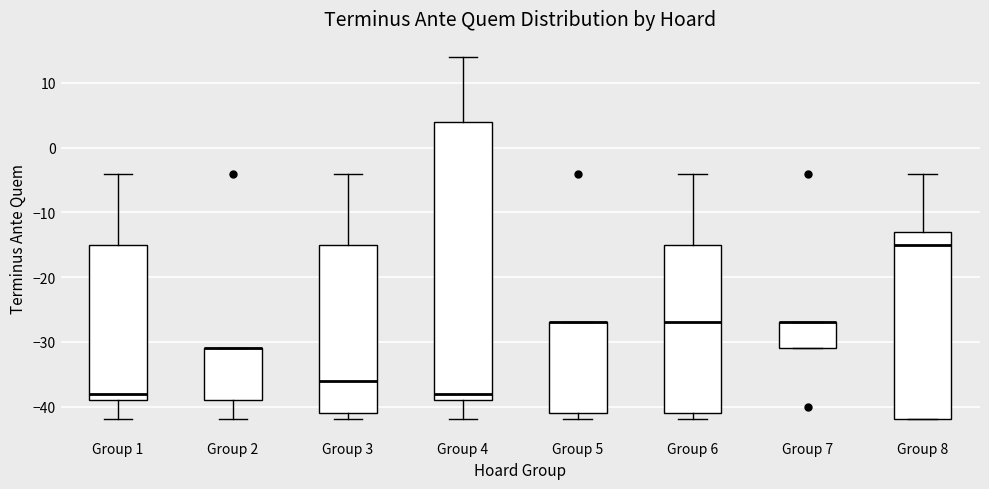

Reading left to right, transcribe this box plot: for each box, give where its median line is, the range the box spans, and where its two whiskers end, as read against the y-axis. The values are not printed on the chart, so give them approximately, as read against the axis.

Group 1: median -38, box -39 to -15, whiskers -42 to -4
Group 2: median -31 (drawn on the box's upper edge), box -39 to -31, whiskers -42 to -31
Group 3: median -36, box -41 to -15, whiskers -42 to -4
Group 4: median -38, box -39 to 4, whiskers -42 to 14
Group 5: median -27 (drawn on the box's upper edge), box -41 to -27, whiskers -42 to -27
Group 6: median -27, box -41 to -15, whiskers -42 to -4
Group 7: median -27 (drawn on the box's upper edge), box -31 to -27, whiskers -31 to -27
Group 8: median -15, box -42 to -13, whiskers -42 to -4